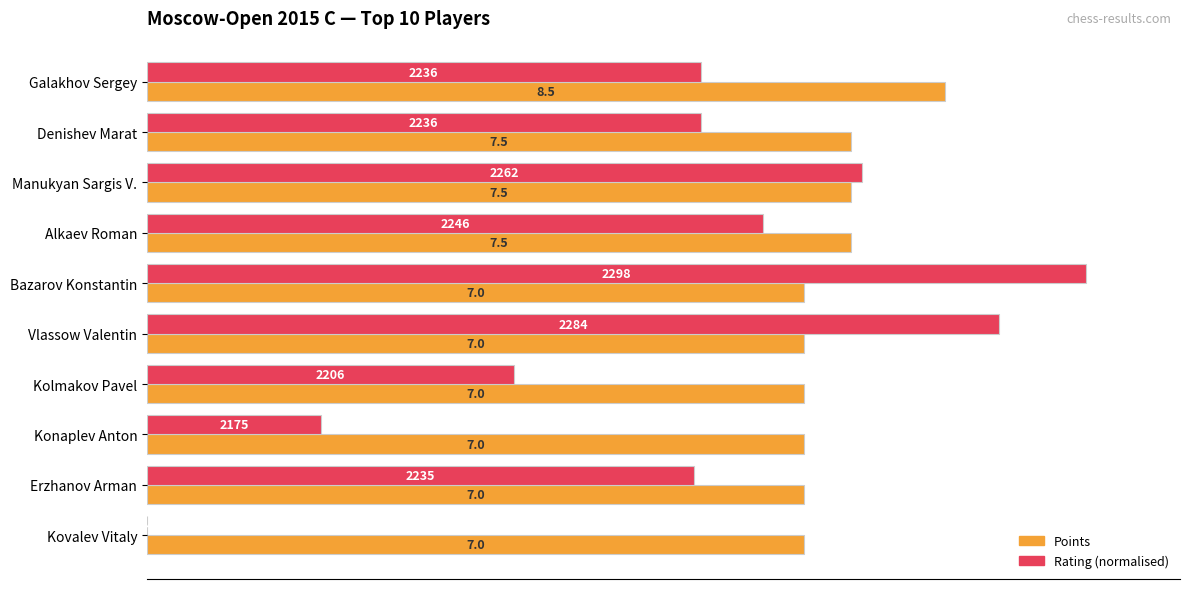

What is the greatest value displayed?

10.0